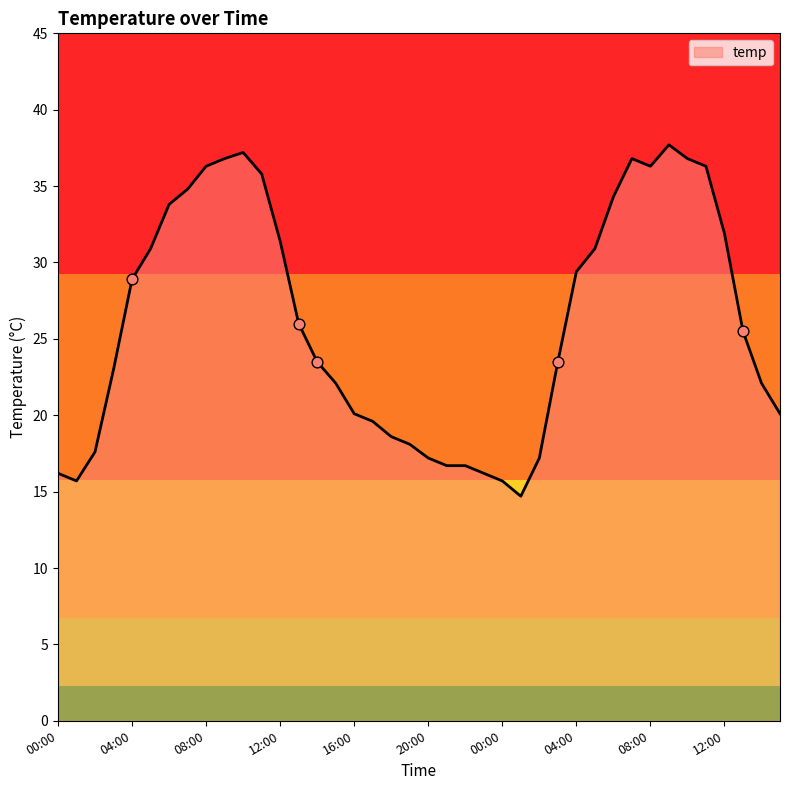

What is the minimum value shown in the chart?

14.7